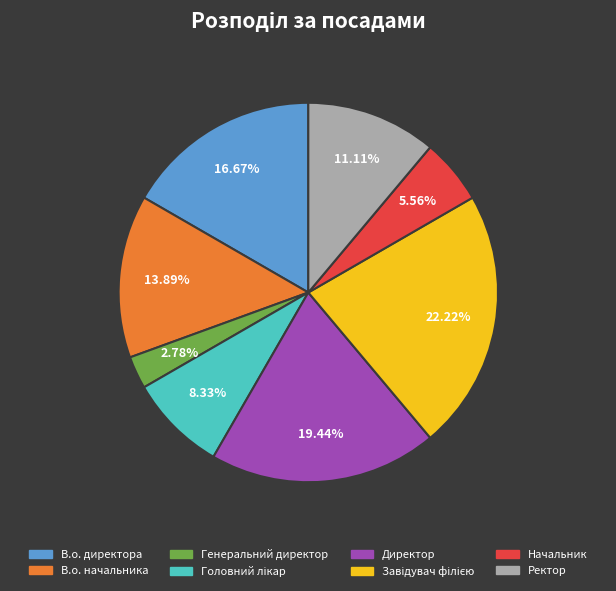

How many slices are in this pie chart?

8